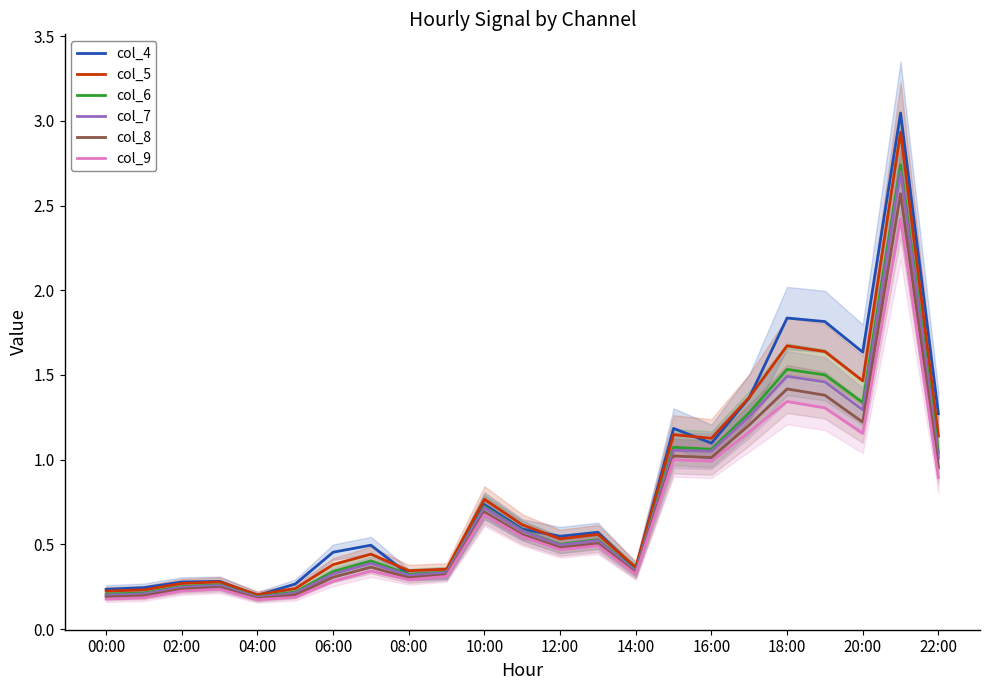

The col_5 series shows 0.5 at 06:00. True or false?

False